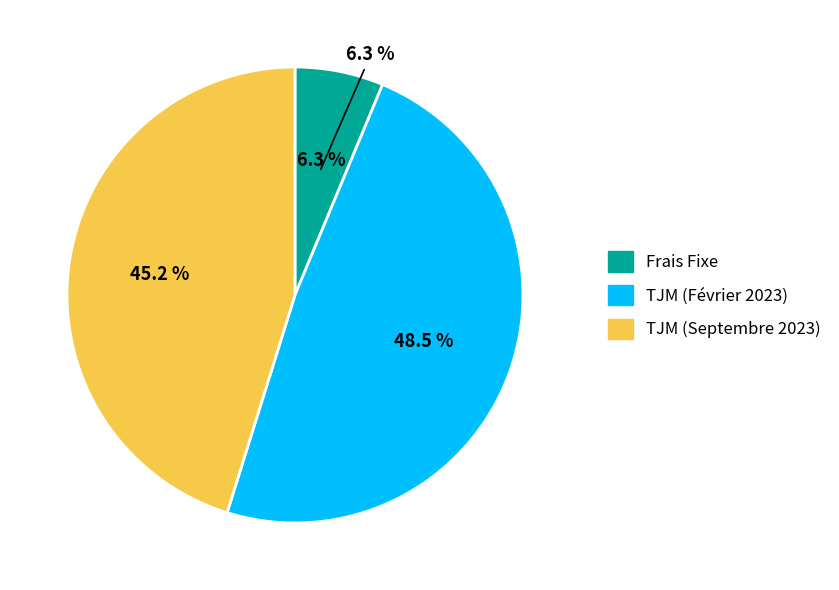

True or false: TJM (Septembre 2023) accounts for 45% of the total.

True